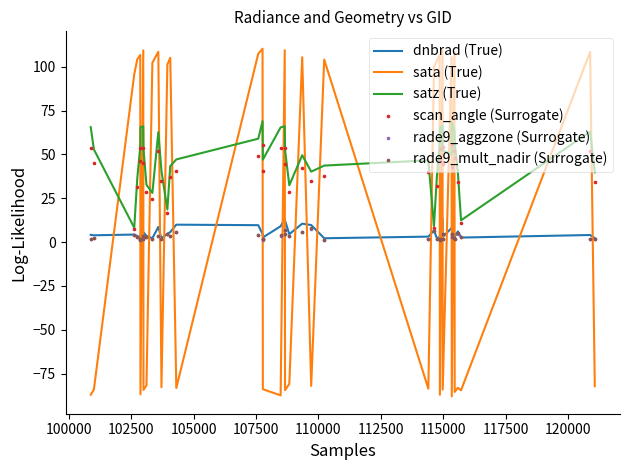

What is the lowest value of the satz (True) series?

8.2